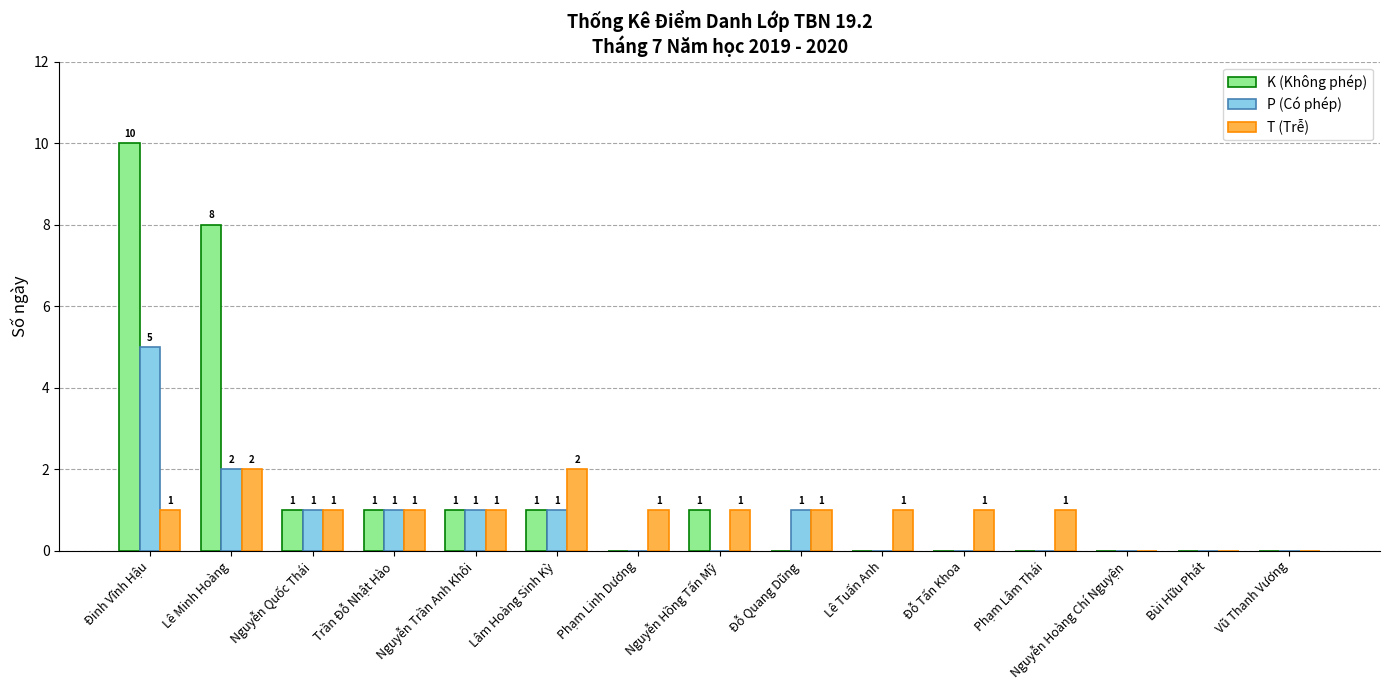

At which category is the sum across all series the highest?

Đinh Vĩnh Hậu